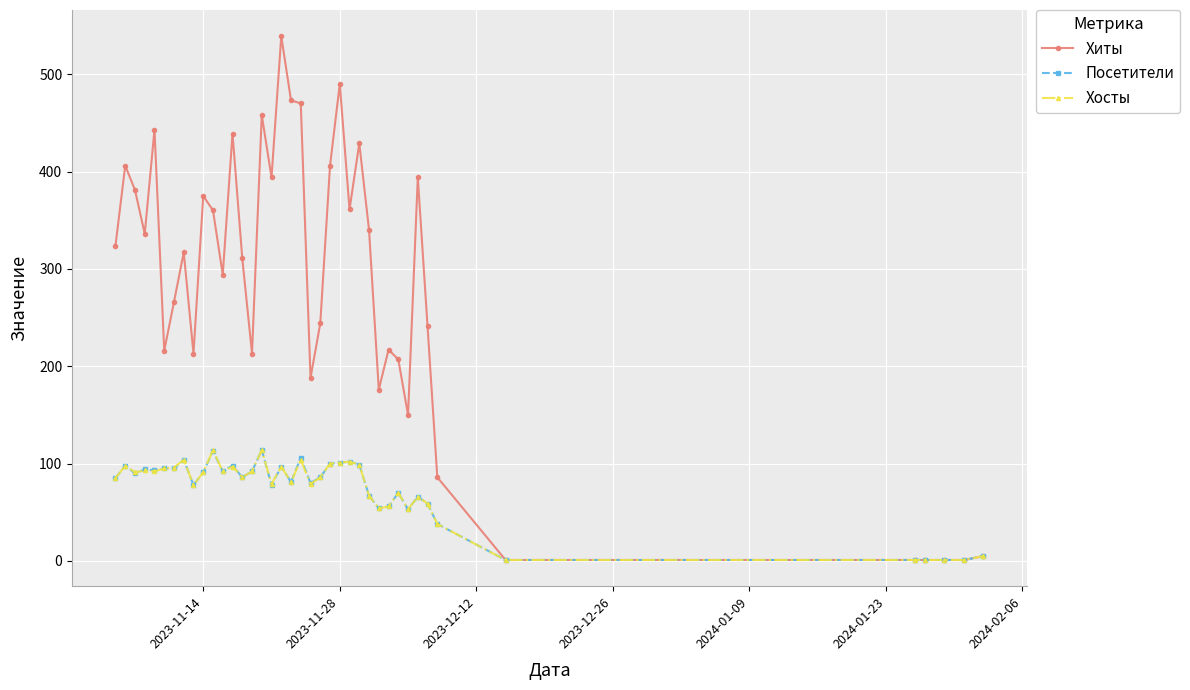

What is the value of the Посетители point at the 18th from the left?

97